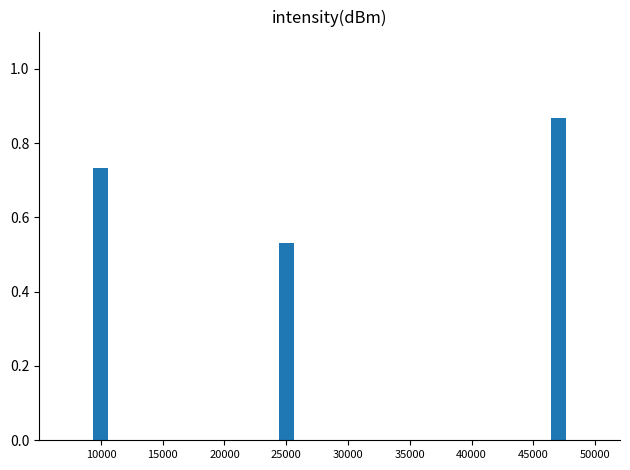

At which category does the chart reach its peak across all series?

45000